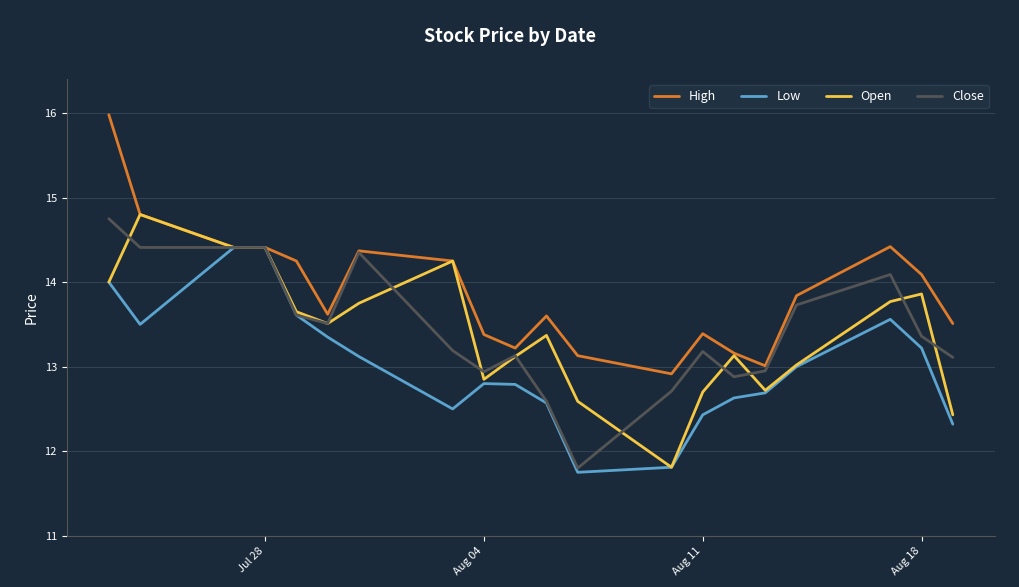

Which series has the largest total across all categories?

High